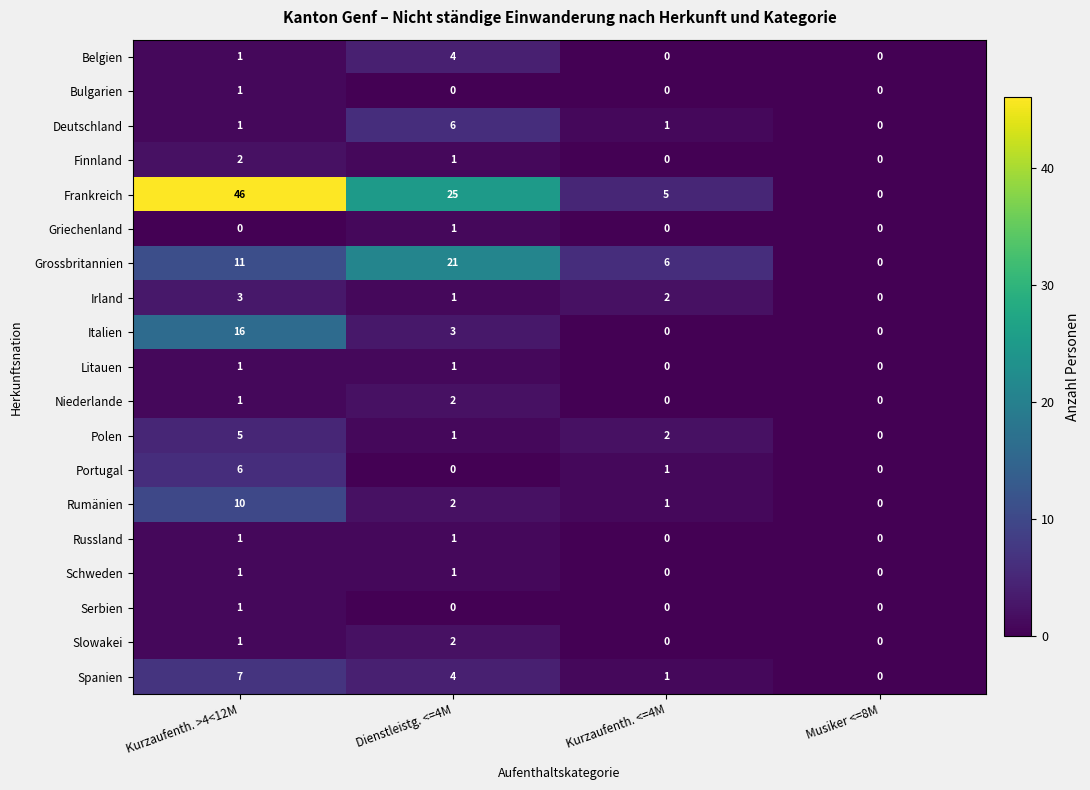

How many Portugal values are between 0 and 6?

4